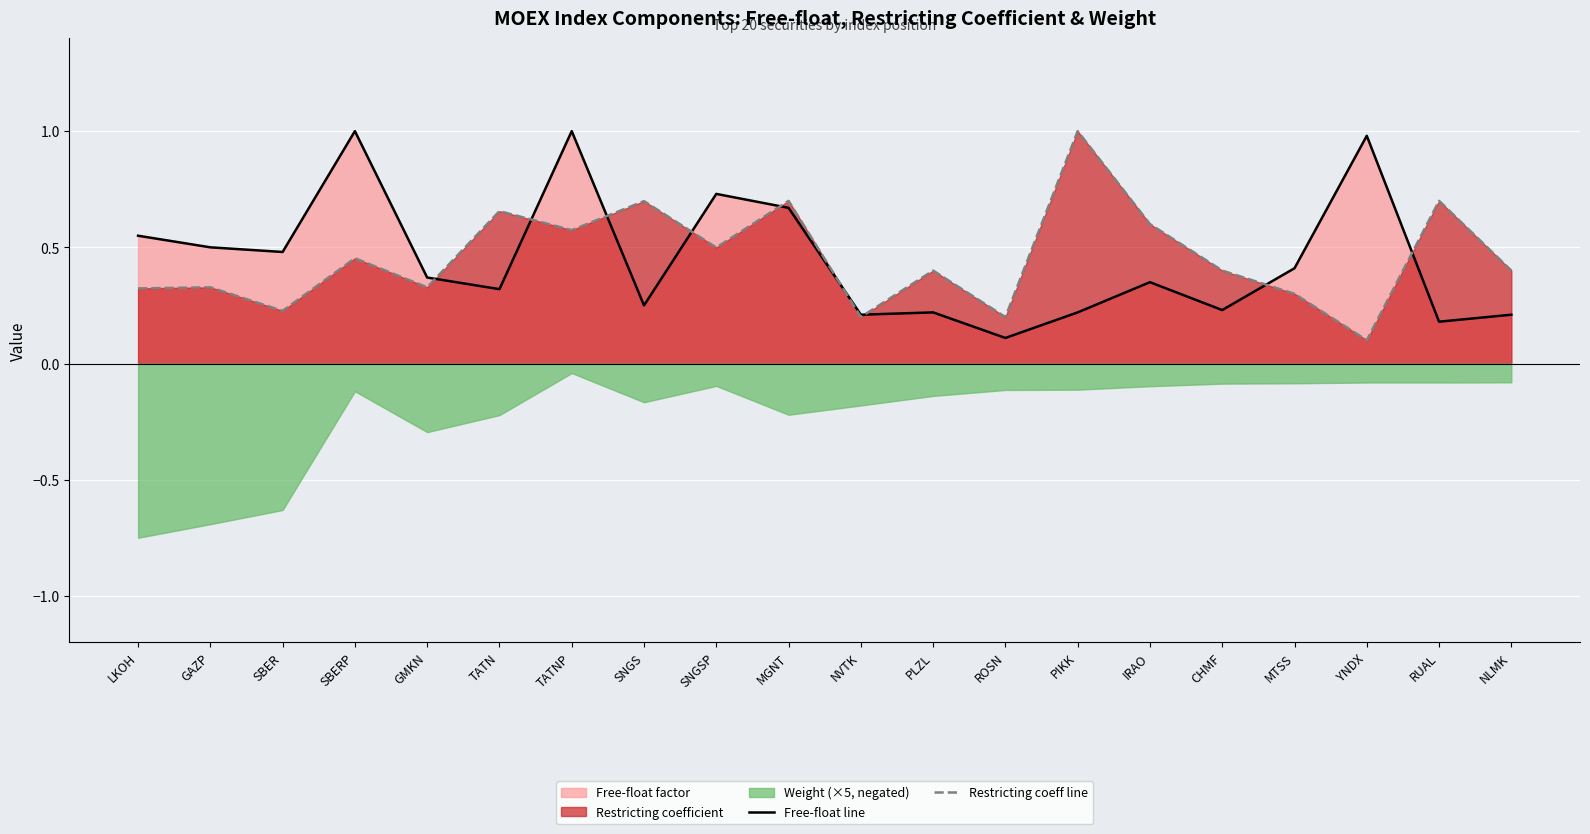

Count the number of categories in the chart.

20